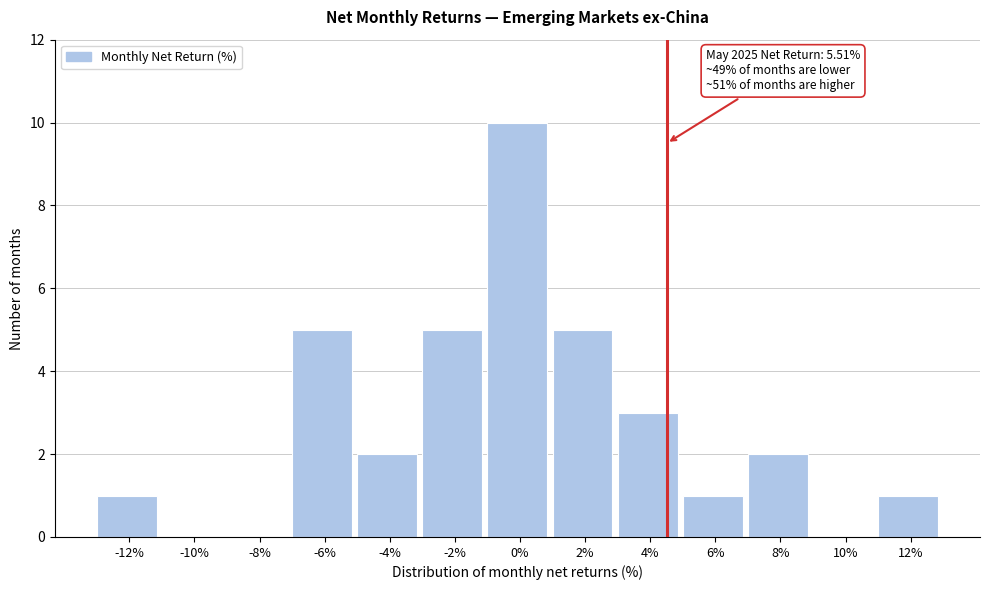

Reading right to left, list all the values displayed in this chart.

12%=1	10%=0	8%=2	6%=1	4%=3	2%=5	0%=10	-2%=5	-4%=2	-6%=5	-8%=0	-10%=0	-12%=1